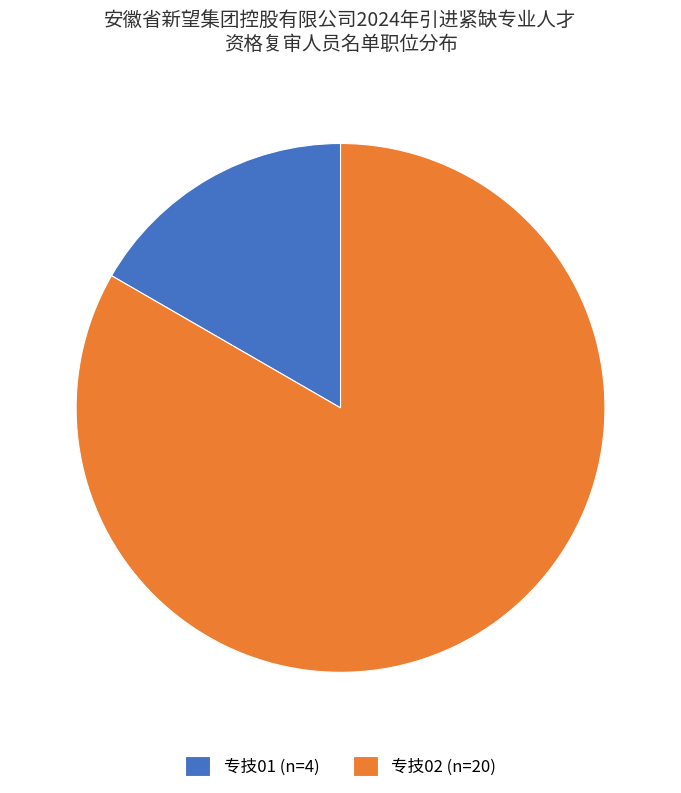

Rank the categories by value from highest to lowest.

专技02, 专技01